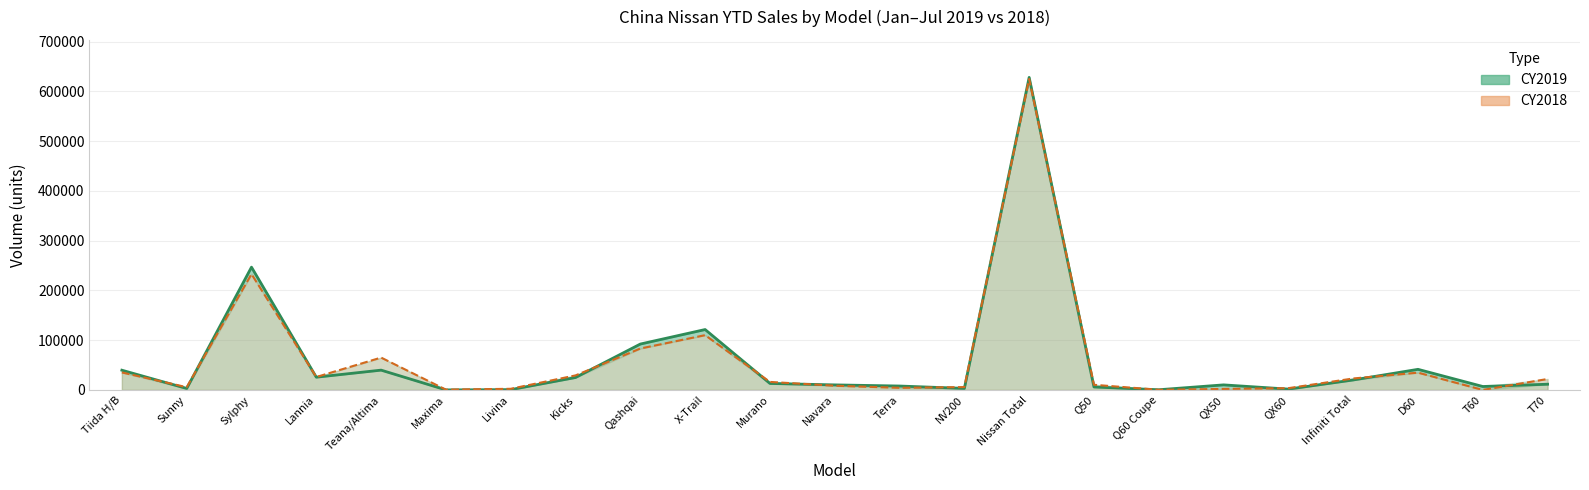

Which series has the largest range (max minus min)?

CY2019